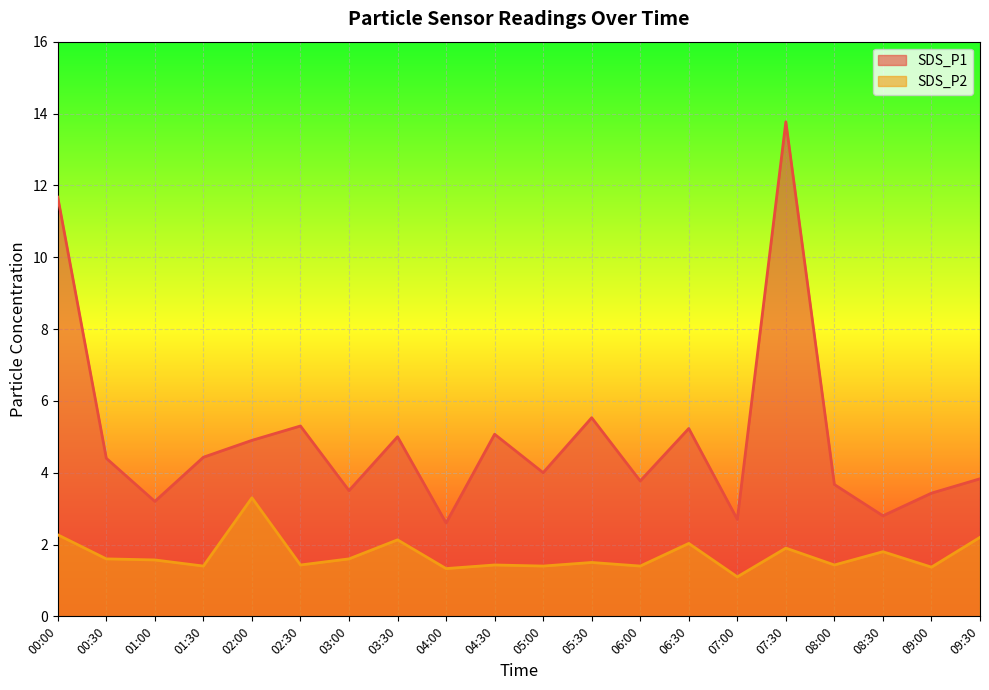

What position from the left is 07:00?

15